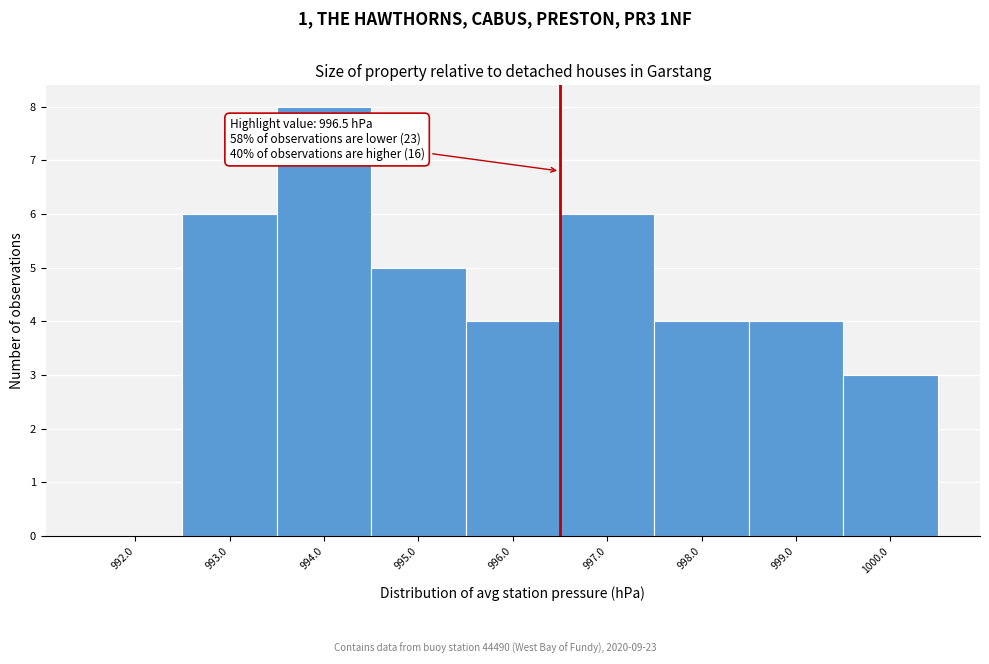

Which range on the x-axis has the tallest bar?

993.5 to 994.5